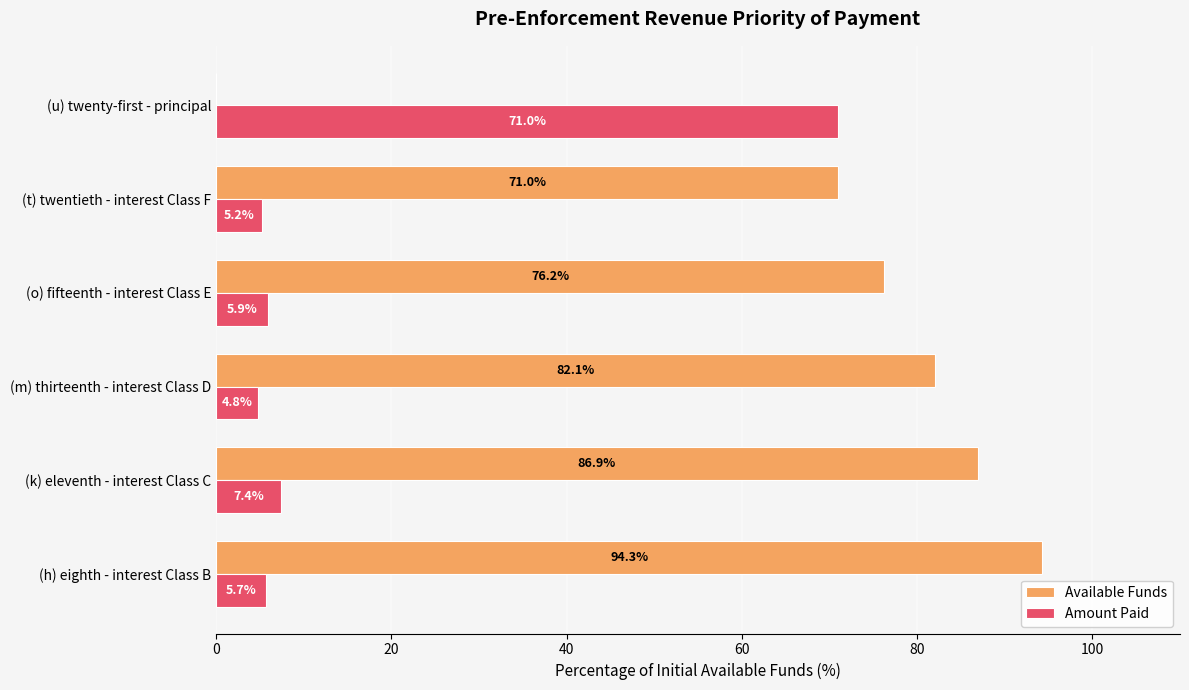

What is the maximum value shown in the chart?

94.3